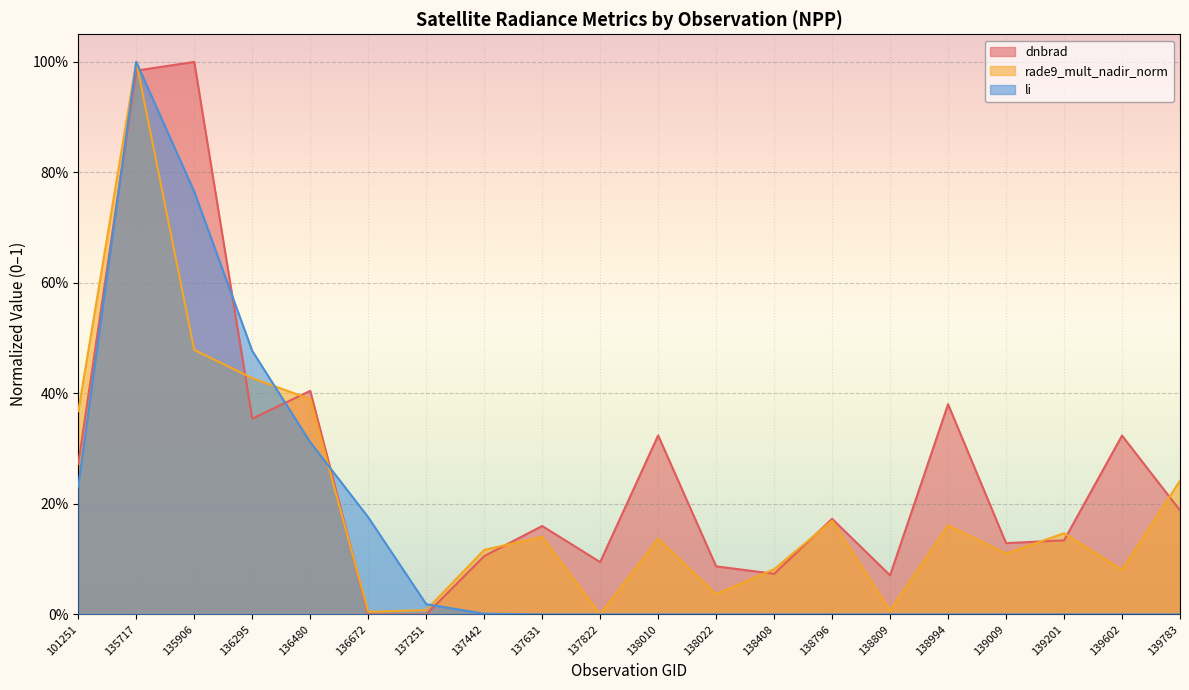

What is the value of the dnbrad point at the 14th from the left?

0.2